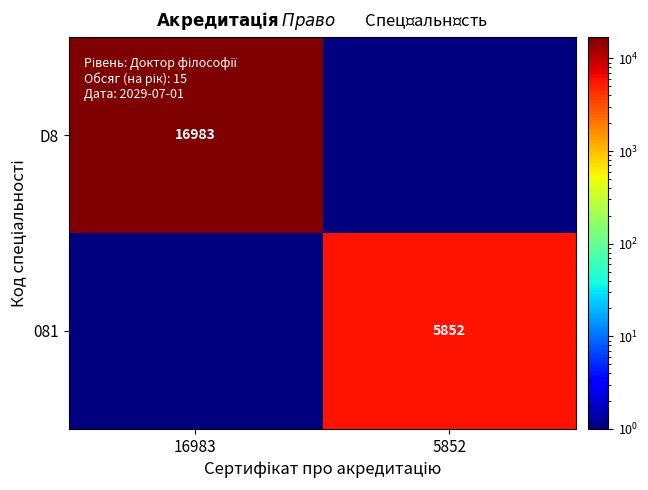

The value of D8 at 16983 is 16983. True or false?

True